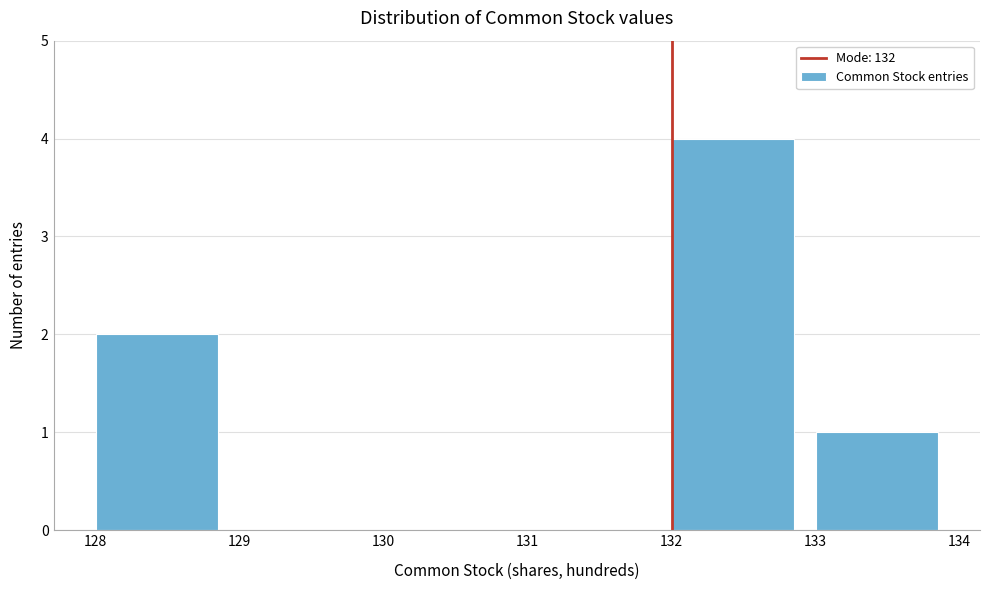

How tall is the bar that spans 128 to 129 on the x-axis? The values are not printed on the chart, so give them approximately, as read against the axis.

2